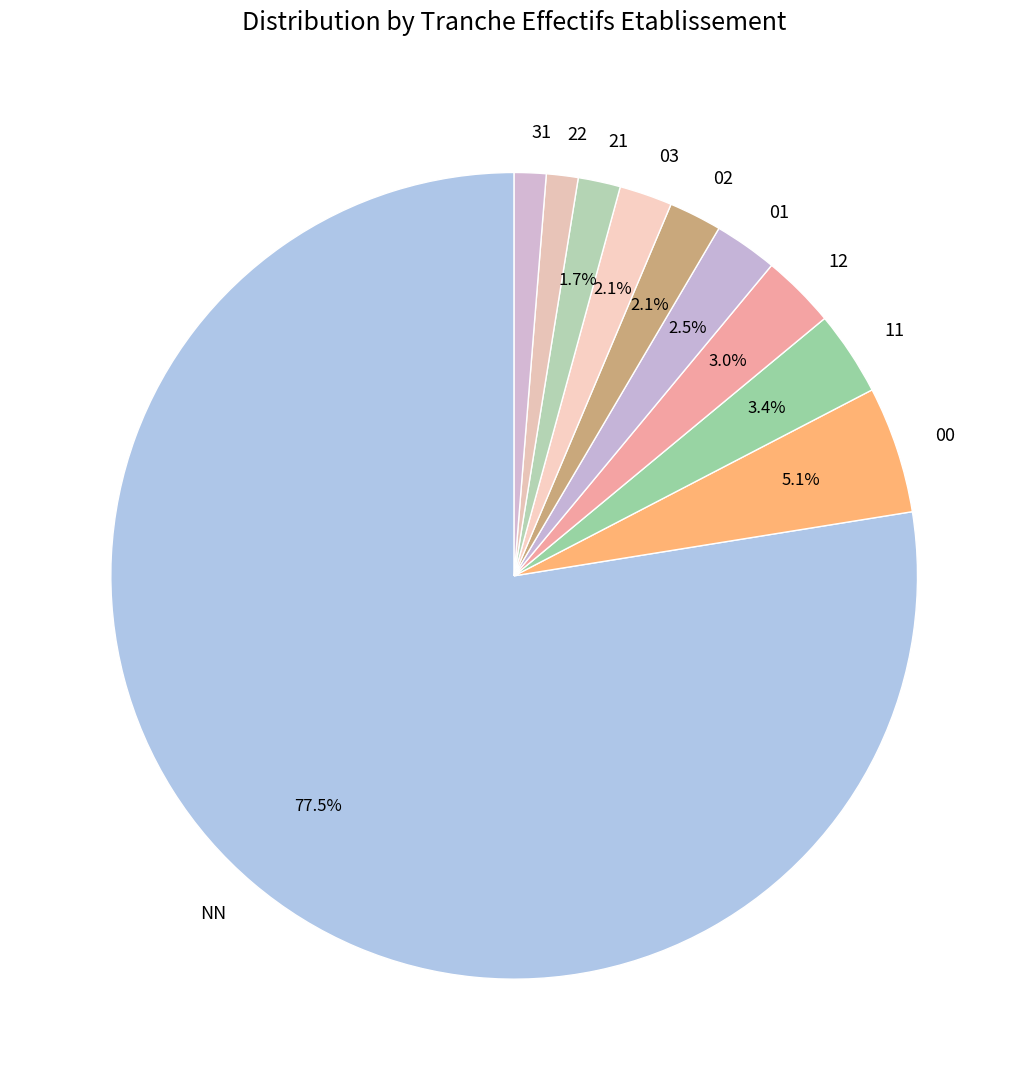

Is the sum of 12 and 11 greater than half?

No